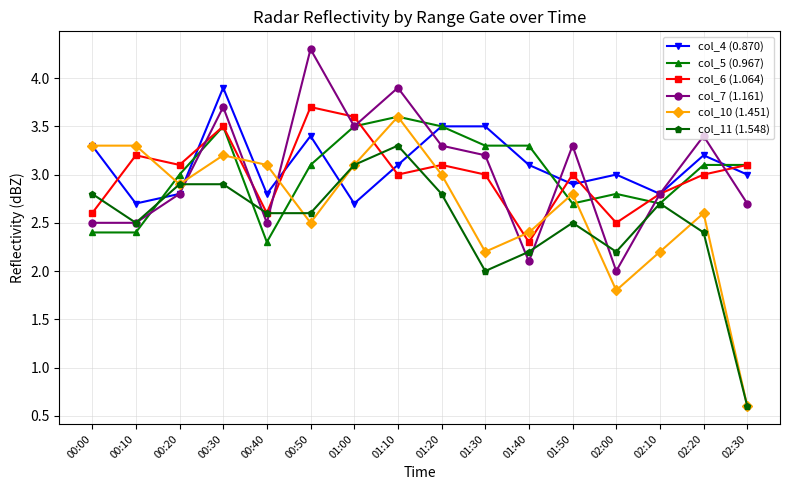

Which series has the largest range (max minus min)?

col_10 (1.451)